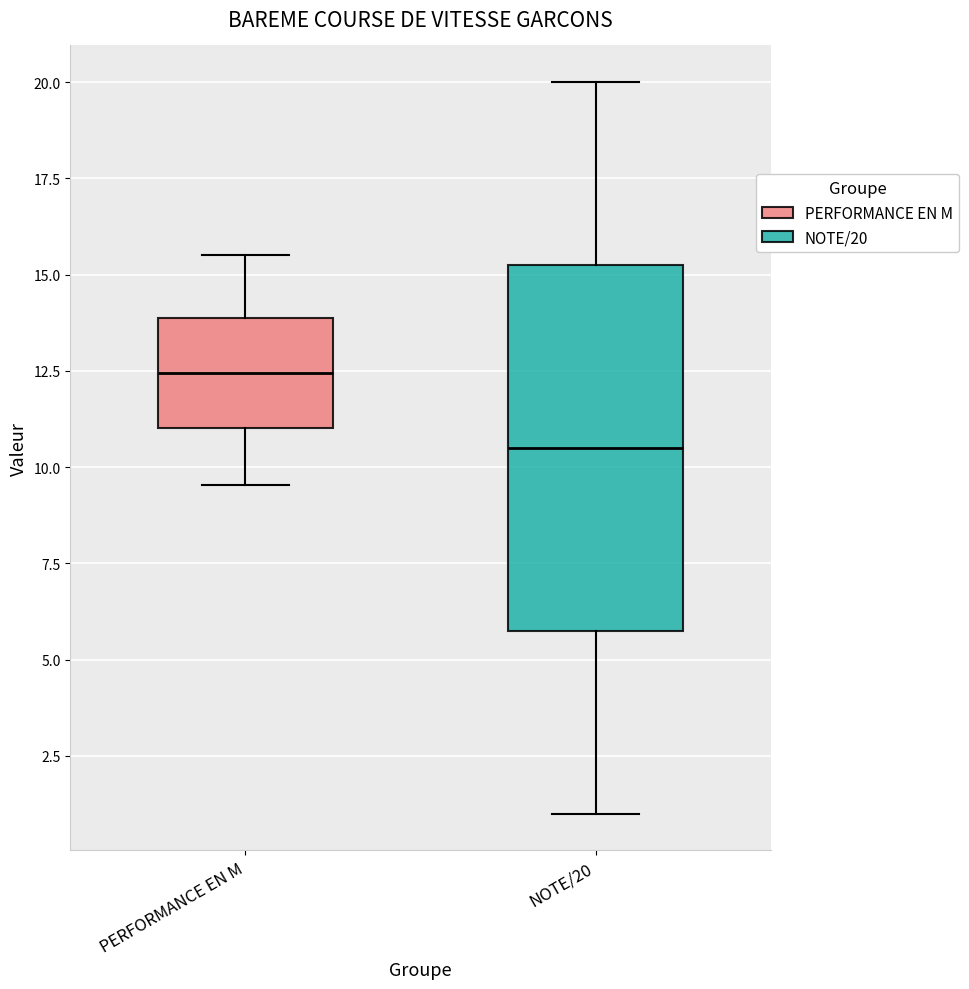

Reading left to right, transcribe this box plot: for each box, give where its median line is, the range the box spans, and where its two whiskers end, as read against the y-axis. The values are not printed on the chart, so give them approximately, as read against the axis.

PERFORMANCE EN M: median 12.5, box 11.0 to 14.0, whiskers 9.5 to 15.5
NOTE/20: median 10.5, box 6.0 to 15.5, whiskers 1.0 to 20.0